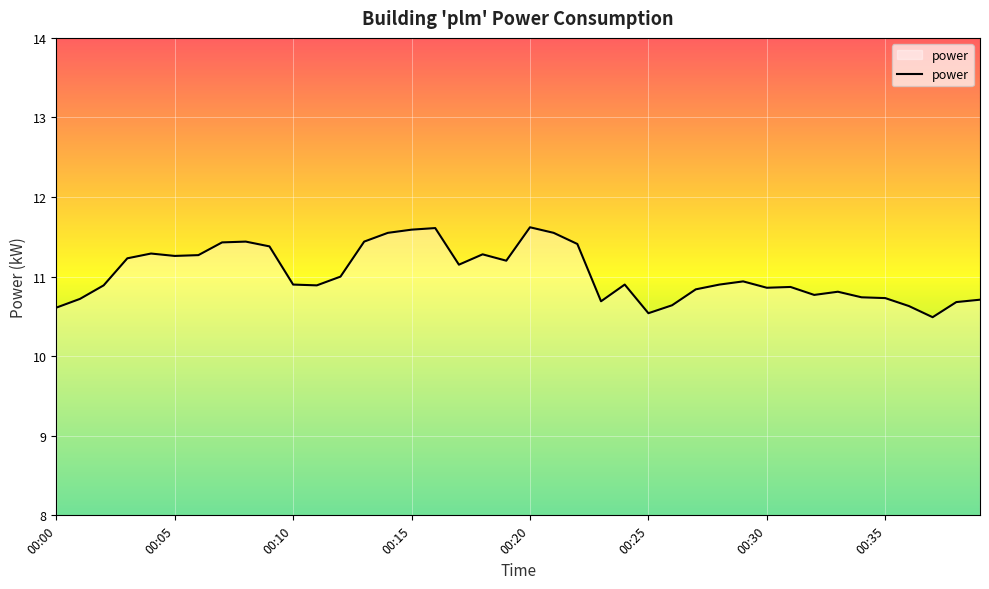

What is the greatest value displayed?

11.6